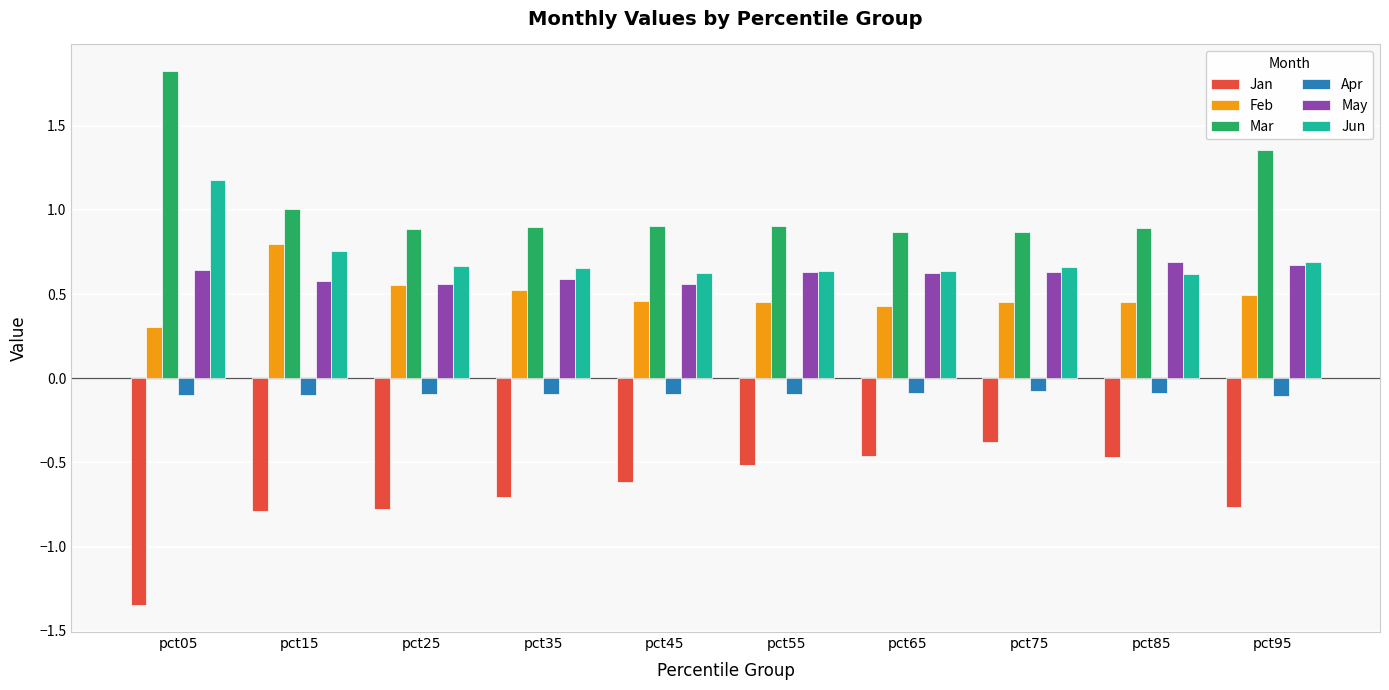

How many series are shown in this chart?

6